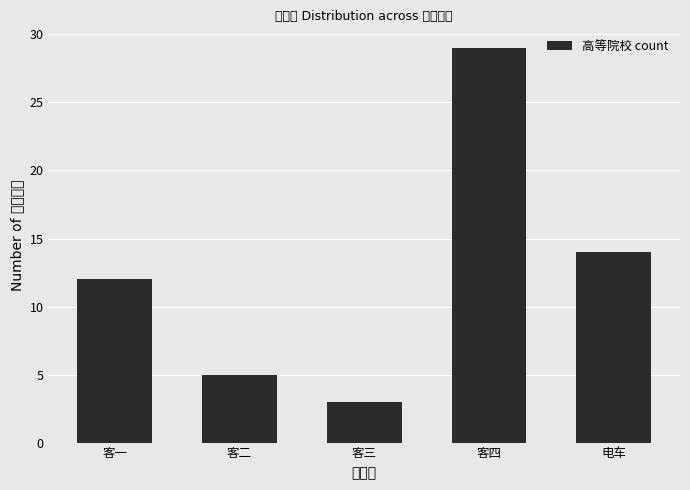

What is the label of the 4th bar from the right?

客二